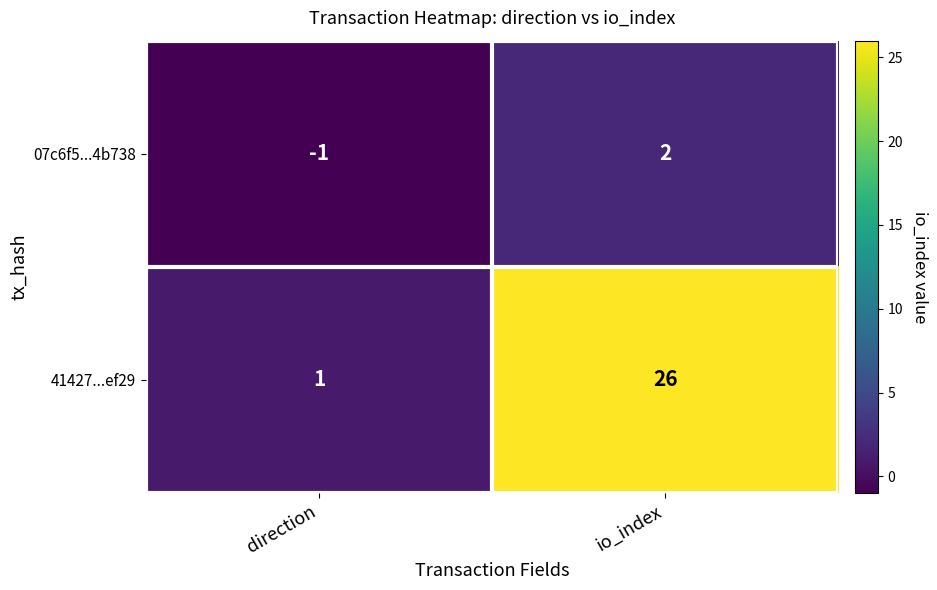

What is the maximum value shown in the chart?

26